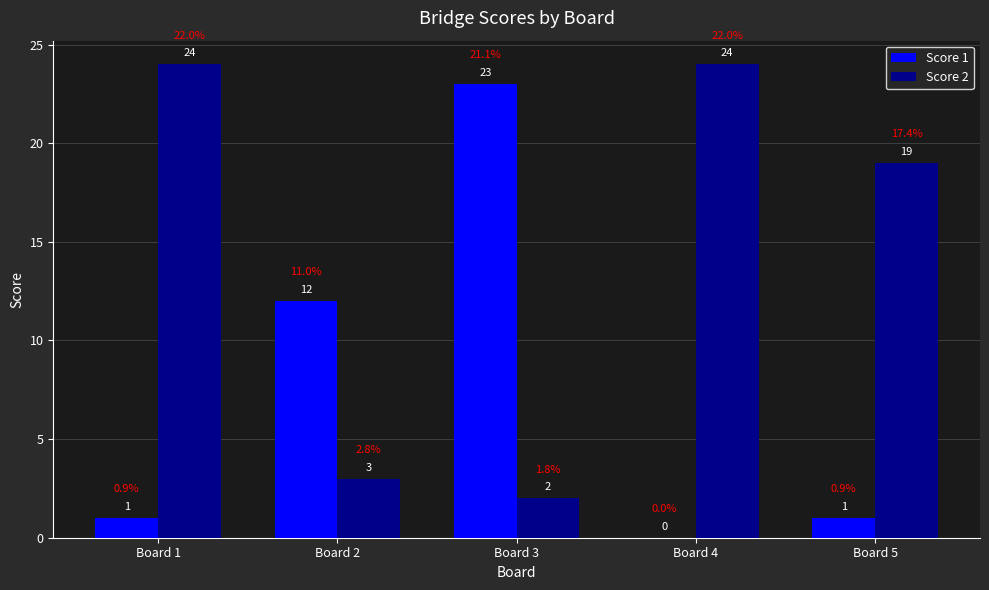

Which category has the highest value in the Score 1 series?

Board 3